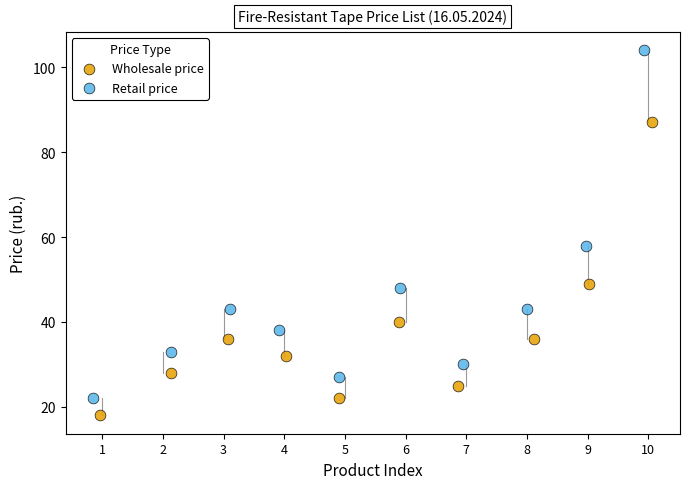

Which series contains the highest Y value?

Retail price